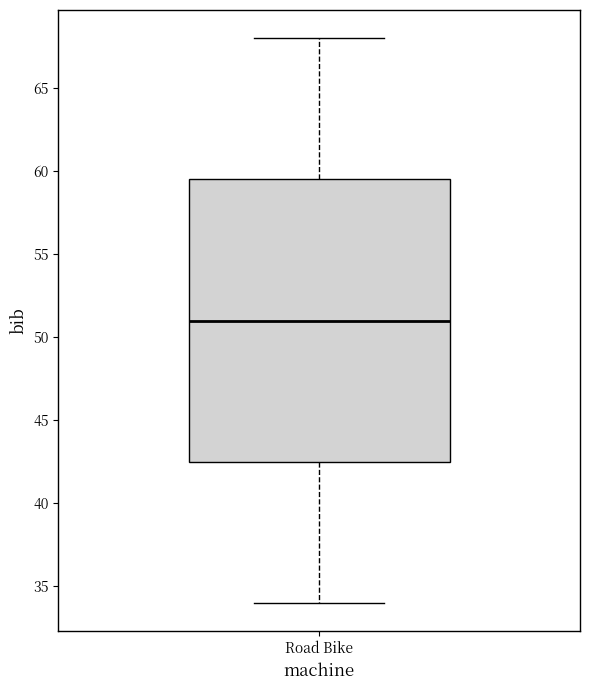

Read this box plot against the y-axis: the position of the median line, the range covered by the box, and the ends of both whiskers. The values are not printed on the chart, so give them approximately, as read against the axis.

median 51.0, box 42.5 to 59.5, whiskers 34.0 to 68.0